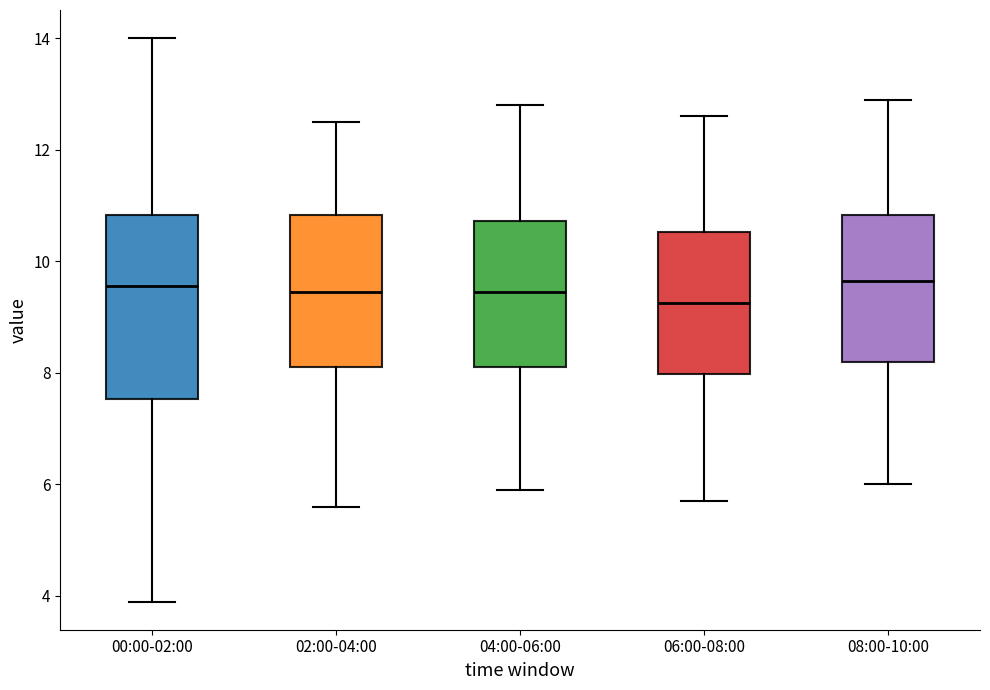

Comparing the boxes themselves (not the whiskers), which one is the tallest?

00:00-02:00